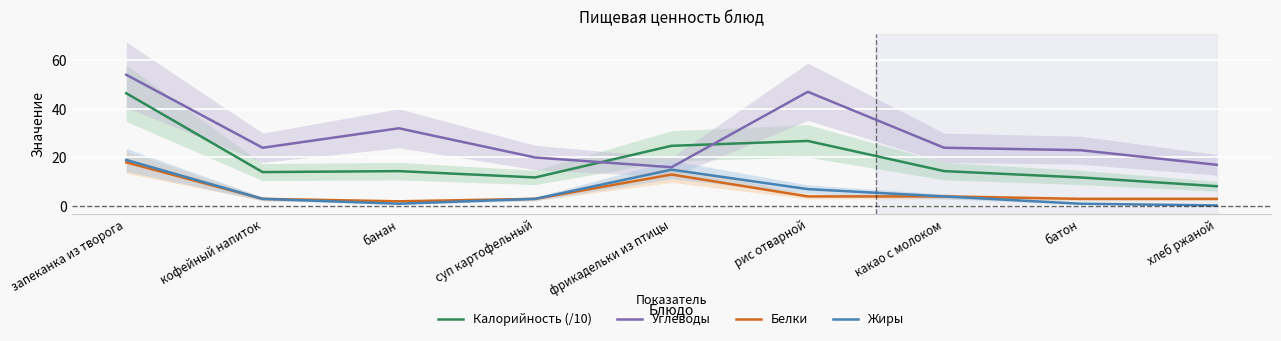

Which series has the largest range (max minus min)?

Калорийность (/10)